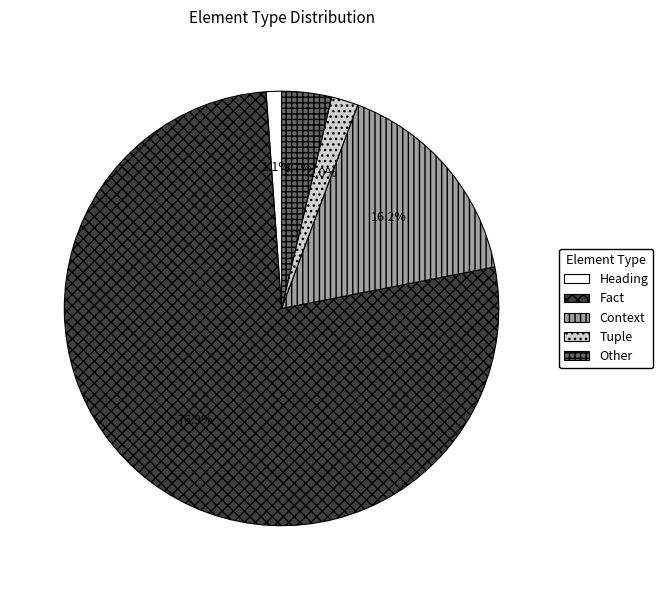

Is it true that Other is 4% of the pie?

True